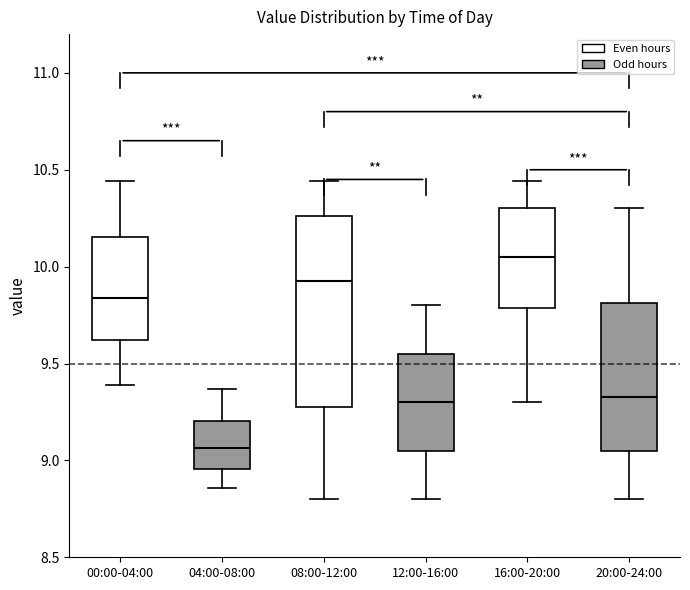

Reading left to right, read every box against the y-axis: the position of its median line, the range the box covers, and the ends of its whiskers. The values are not printed on the chart, so give them approximately, as read against the axis.

00:00-04:00: median 9.85, box 9.60 to 10.15, whiskers 9.40 to 10.45
04:00-08:00: median 9.05, box 8.95 to 9.20, whiskers 8.85 to 9.35
08:00-12:00: median 9.95, box 9.30 to 10.25, whiskers 8.80 to 10.45
12:00-16:00: median 9.30, box 9.05 to 9.55, whiskers 8.80 to 9.80
16:00-20:00: median 10.05, box 9.80 to 10.30, whiskers 9.30 to 10.45
20:00-24:00: median 9.35, box 9.05 to 9.80, whiskers 8.80 to 10.30